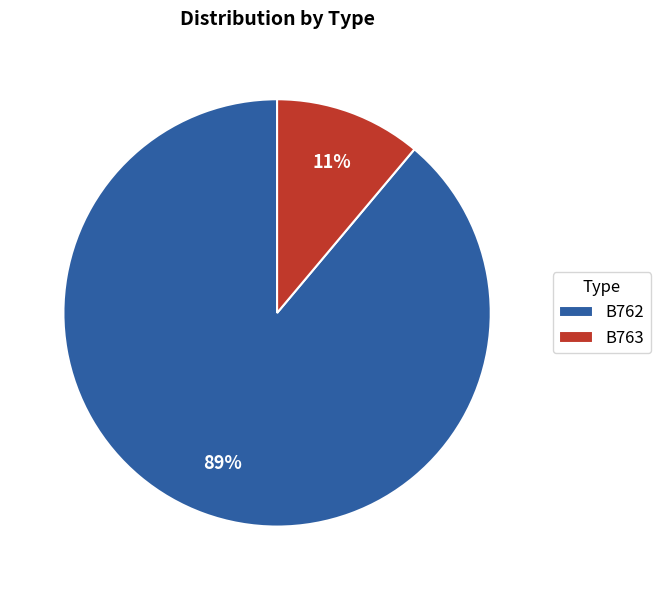

Between B762 and B763, which is larger?

B762